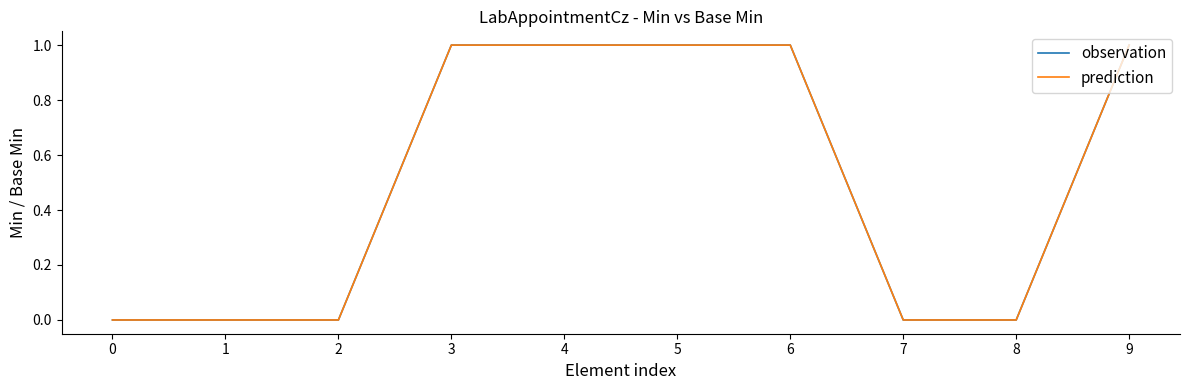

Does the chart display data point markers on the line(s)?

No